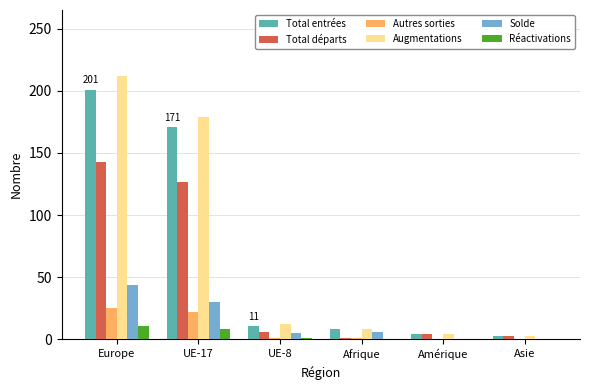

Where is Total départs nearest to the value 72?

UE-17